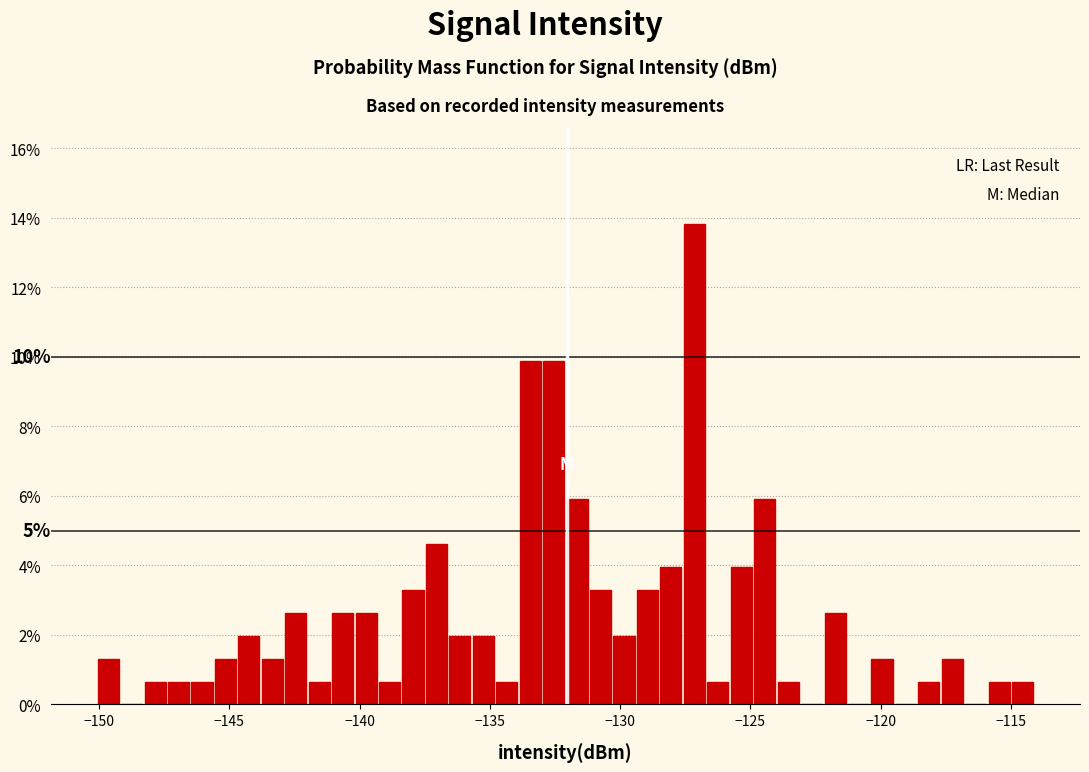

Read against the x-axis, roughly where is the centre of the tallest bar?

-127.0